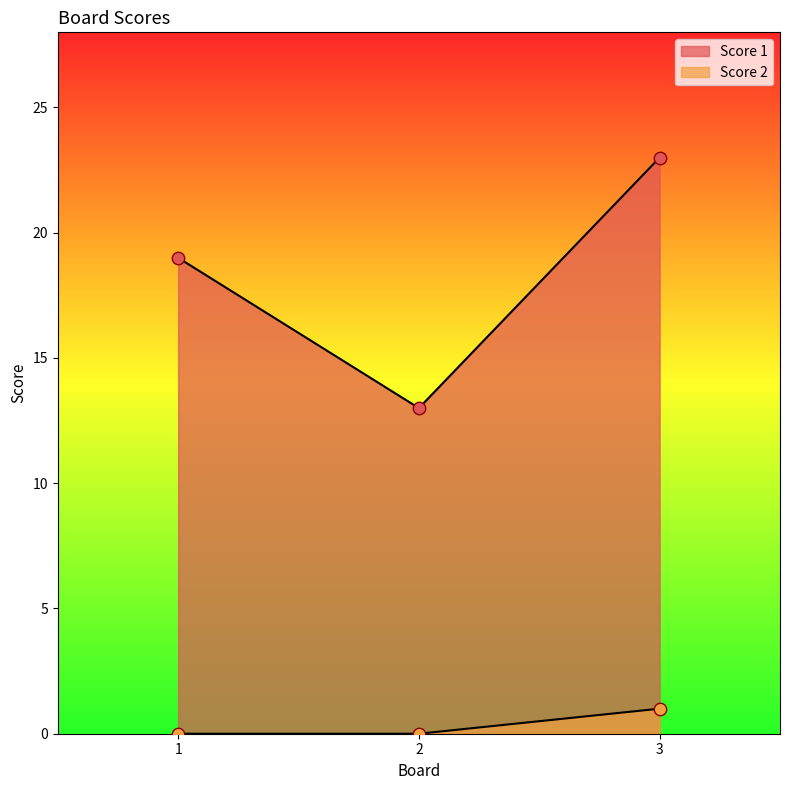

Which series contains the highest Y value?

Score 1